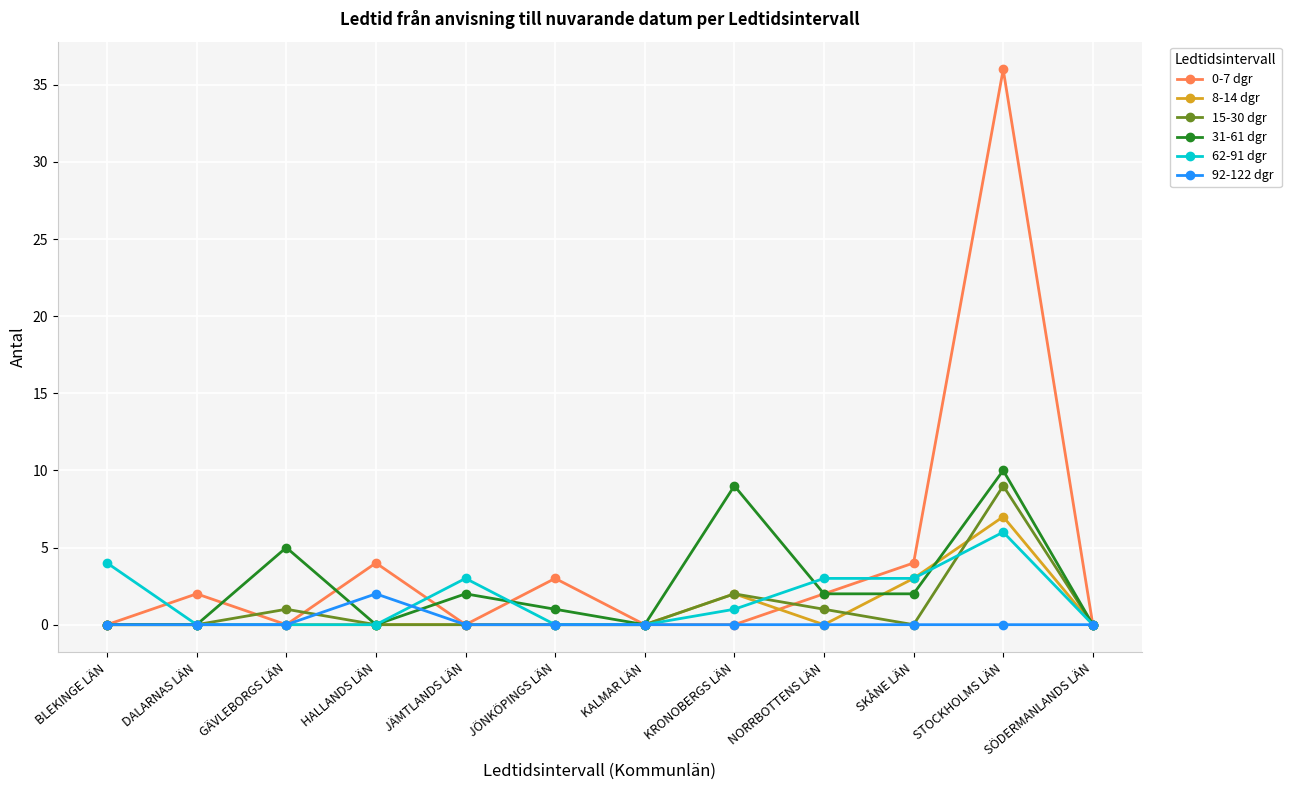

What position from the left is KALMAR LÄN?

7